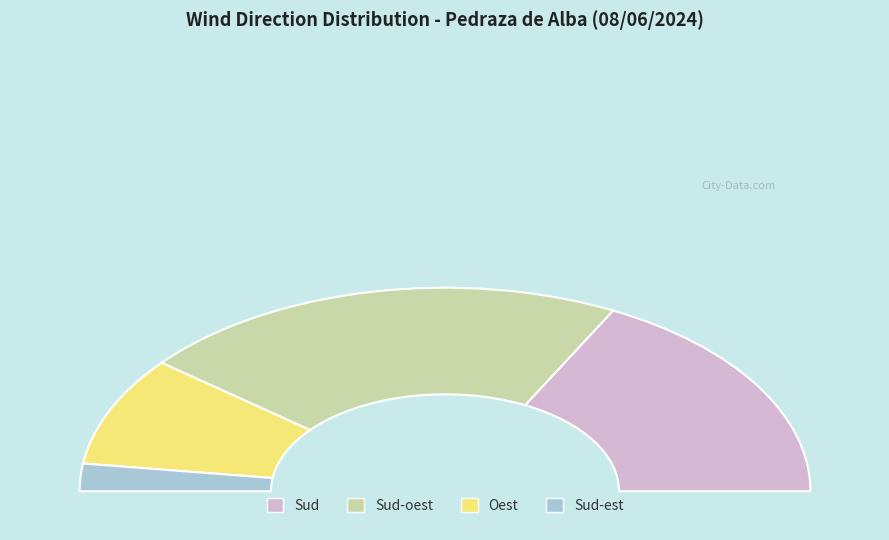

Is 08/06/2024 13:00 the majority of the pie?

No